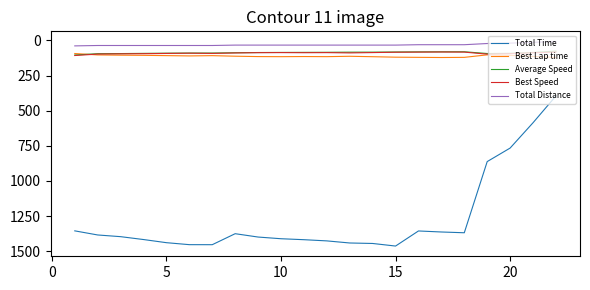

How many lines are shown in the chart?

5